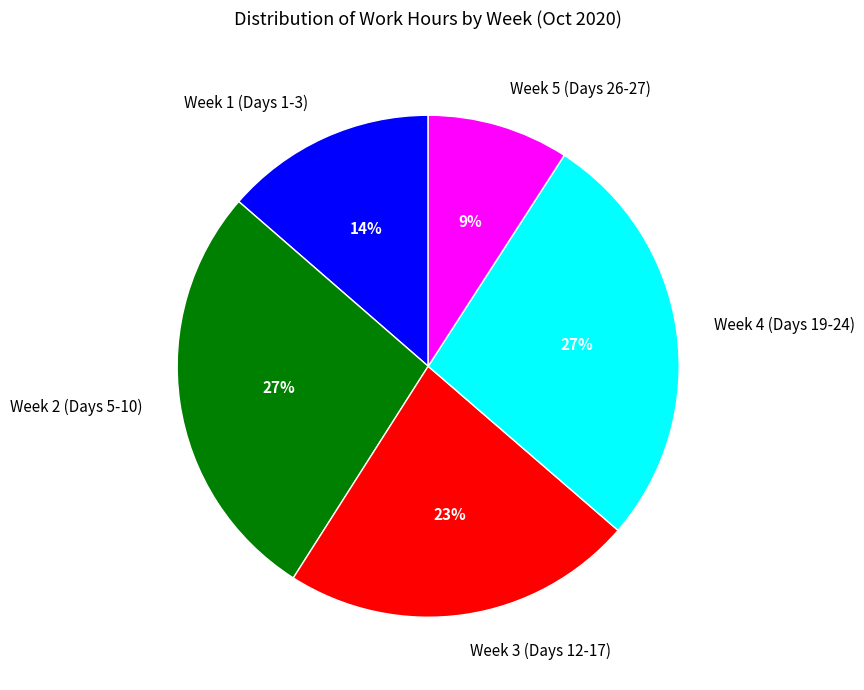

Does Week 5 (Days 26-27) account for over 50% of the chart?

No